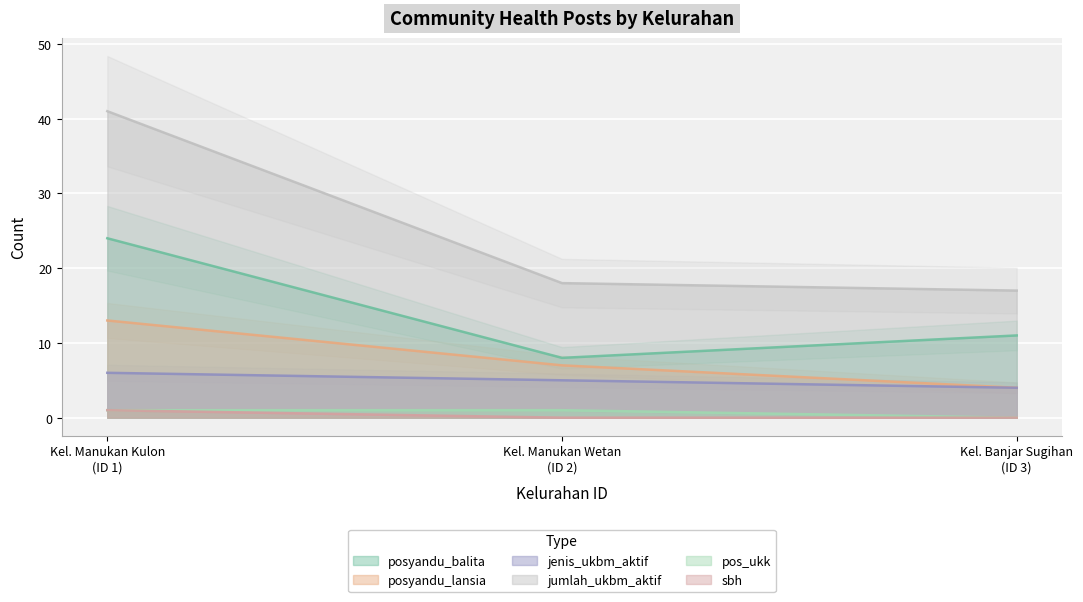

List the series in order of their peak value, lowest first.

pos_ukk, sbh, jenis_ukbm_aktif, posyandu_lansia, posyandu_balita, jumlah_ukbm_aktif